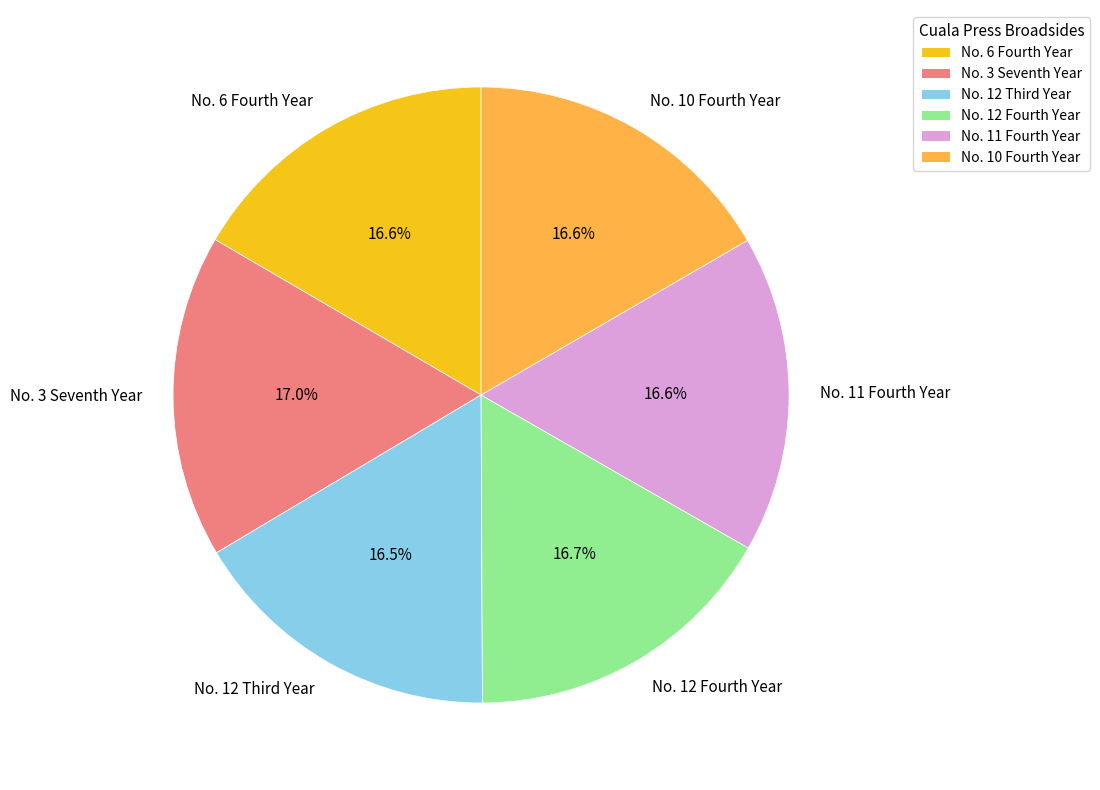

To the nearest percent, what is the average slice percentage?

17%